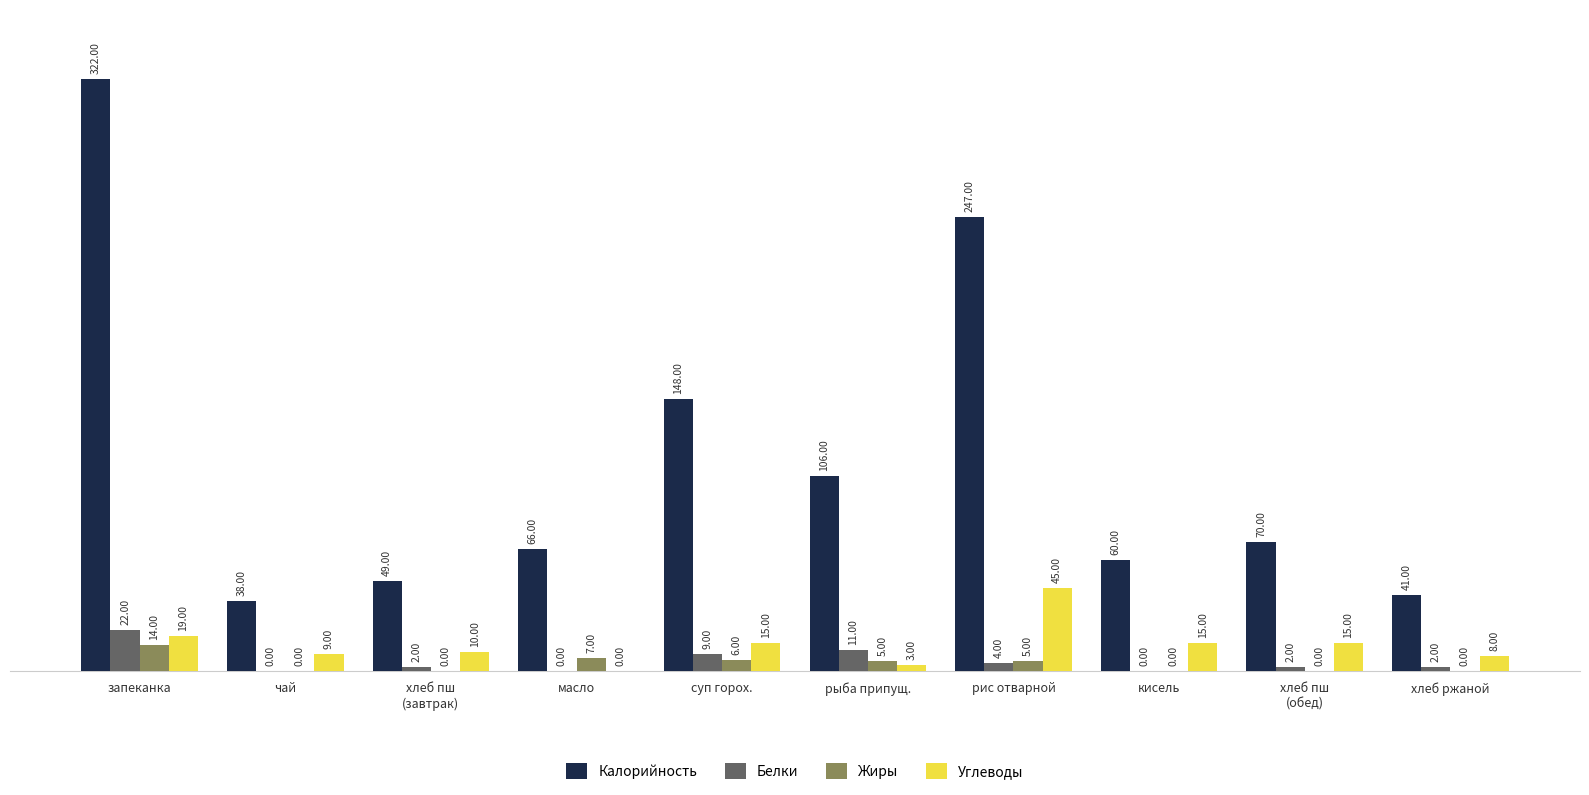

Which category has the highest value in the Калорийность series?

запеканка